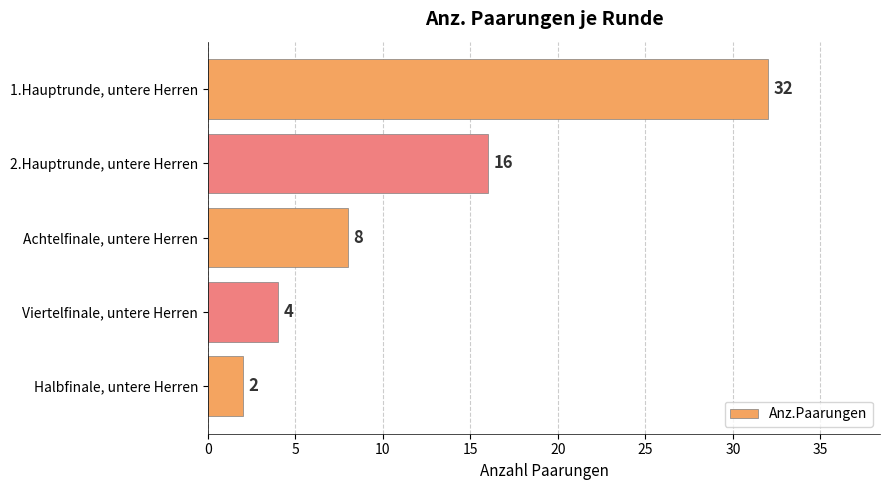

Reading top to bottom, transcribe all the data shown in this chart.

1.Hauptrunde, untere Herren=32	2.Hauptrunde, untere Herren=16	Achtelfinale, untere Herren=8	Viertelfinale, untere Herren=4	Halbfinale, untere Herren=2